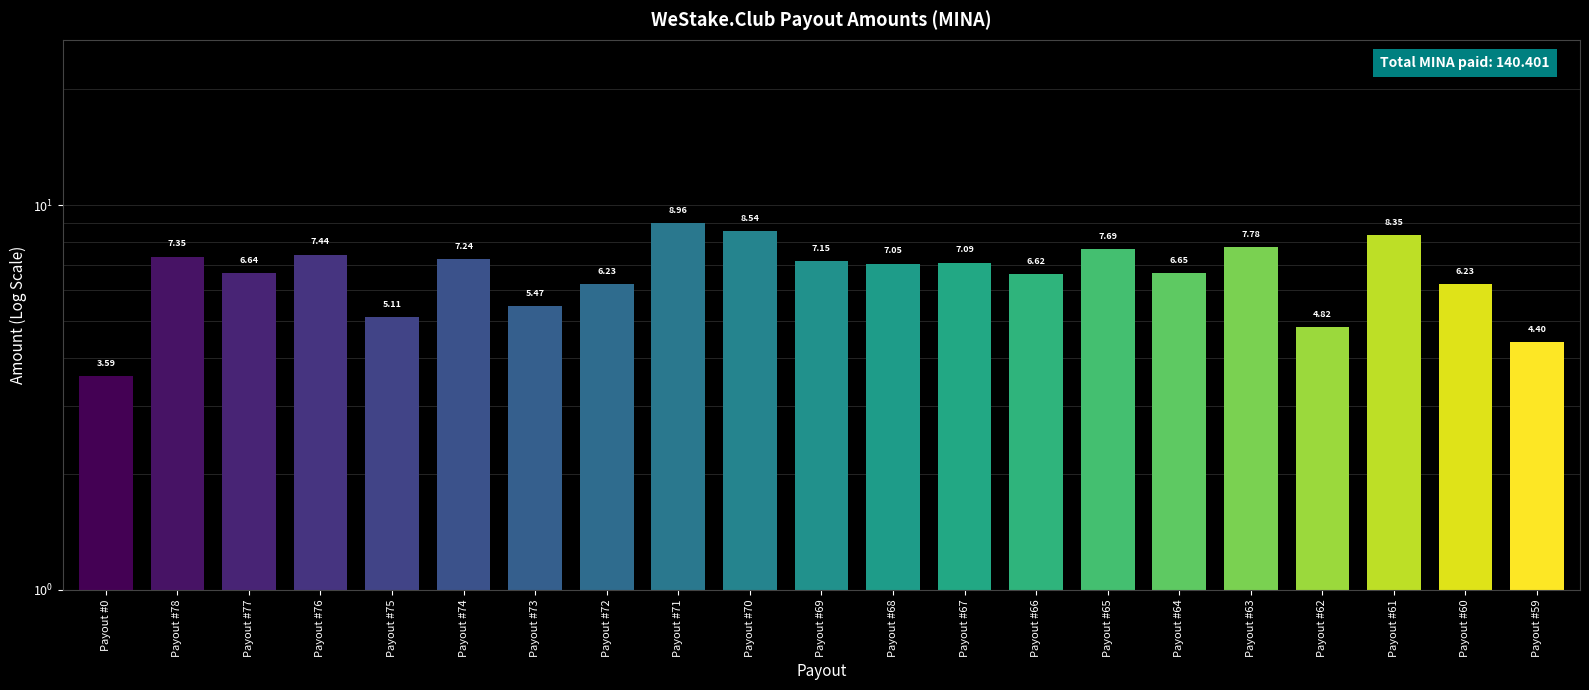

What value does the data have at Payout #66?

6.6